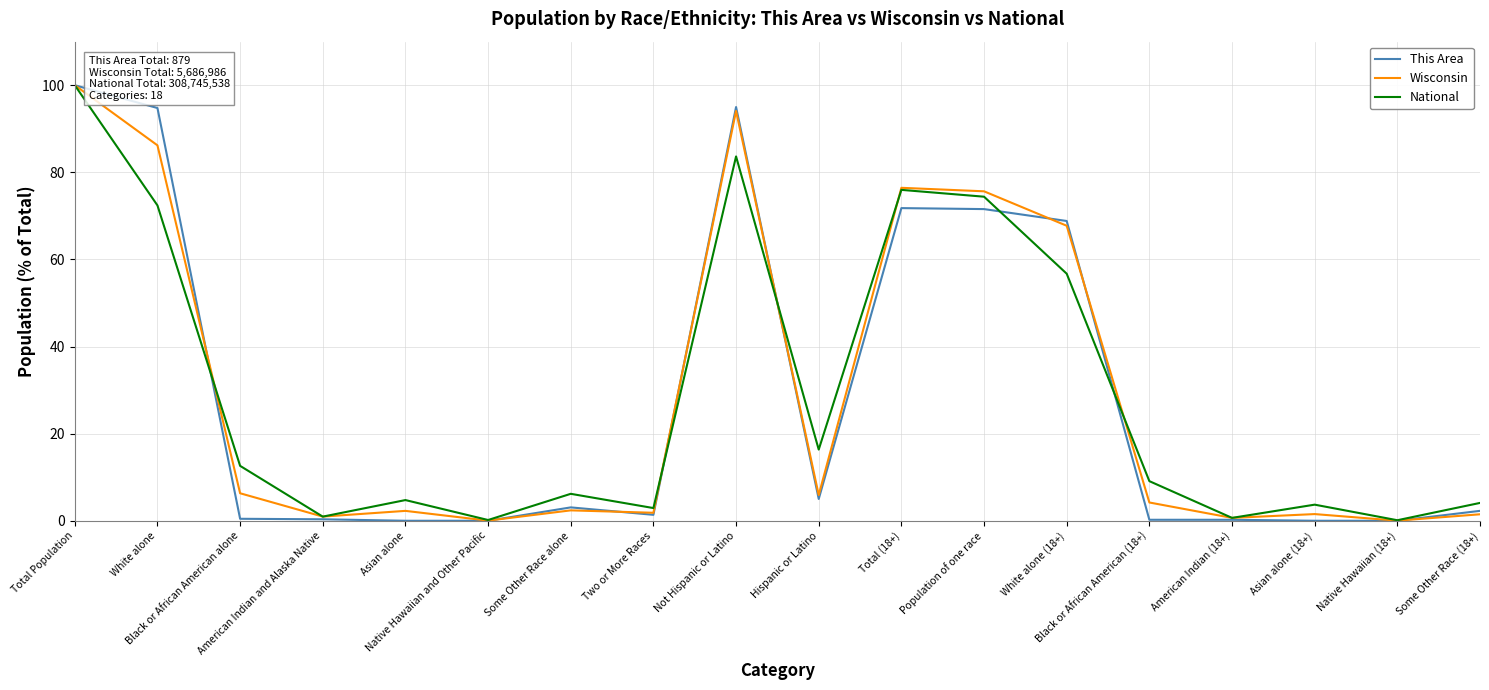

Which series has the widest spread of values?

This Area